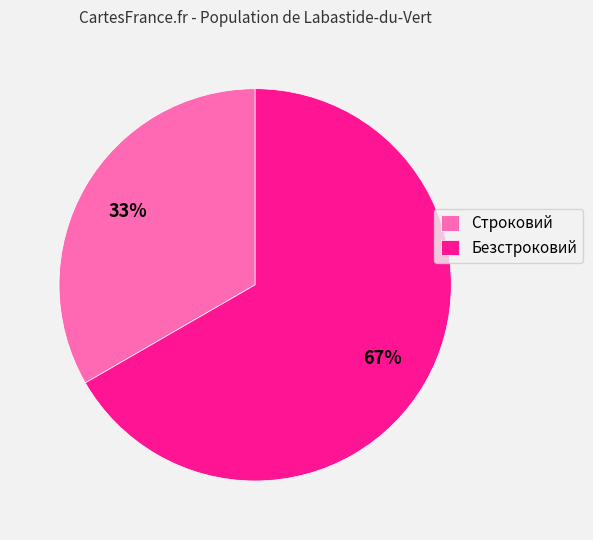

To the nearest percent, what portion does Строковий represent?

33%